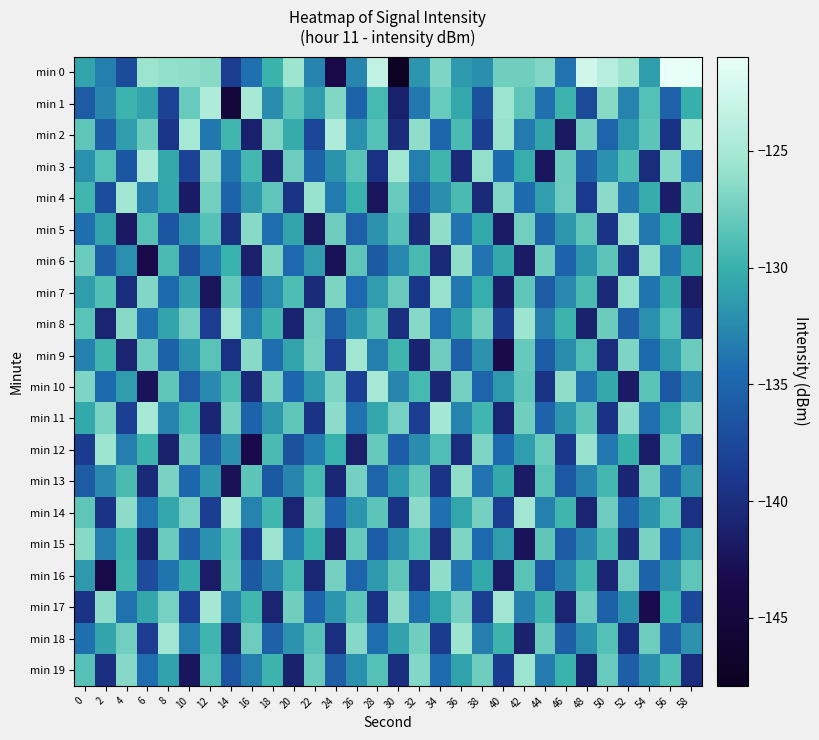

At 40, list the series in order from largest to smallest.

min 17, min 1, min 2, min 4, min 0, min 18, min 6, min 13, min 15, min 10, min 3, min 12, min 14, min 8, min 19, min 11, min 7, min 5, min 16, min 9